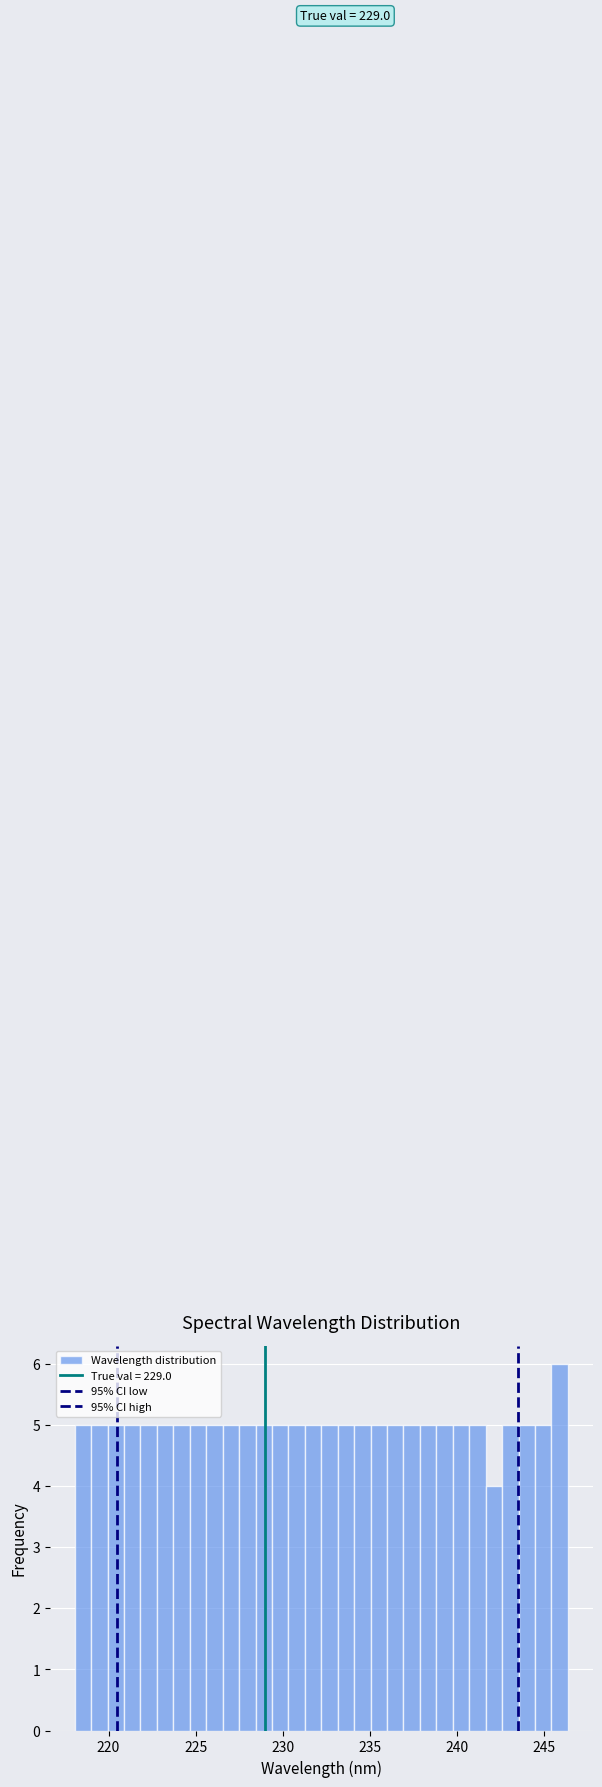

Read against the x-axis, roughly where is the centre of the tallest bar?

246.0